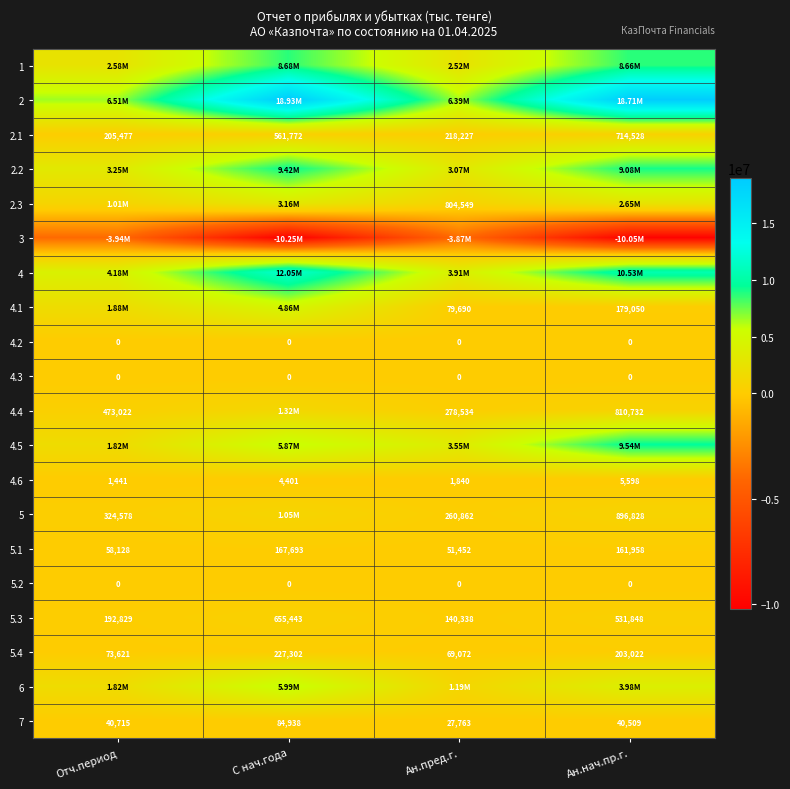

What is the sum of all 5.4 values?

573017